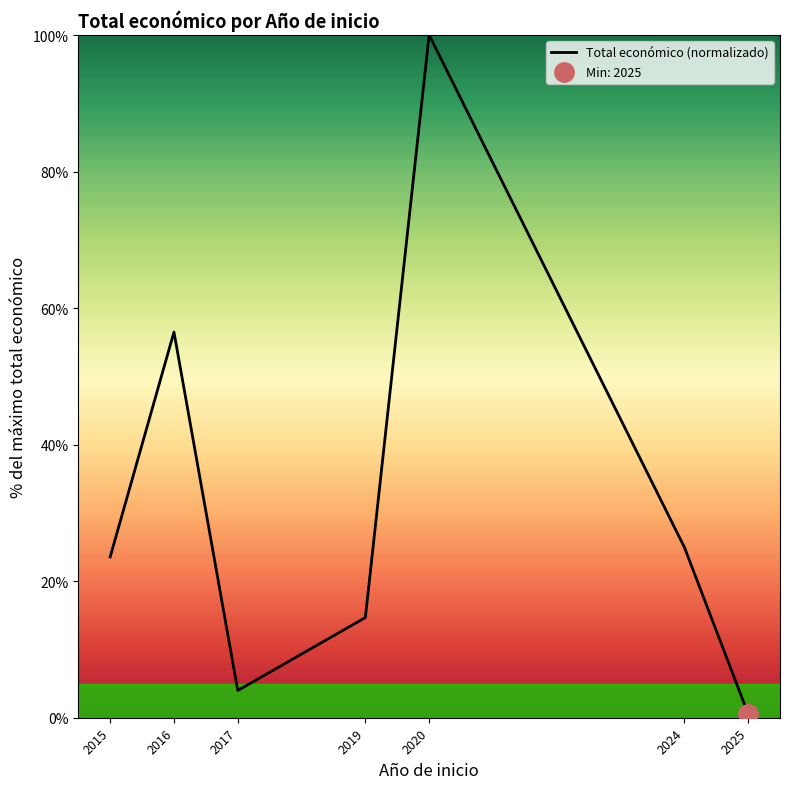

What is the average value?

32.0